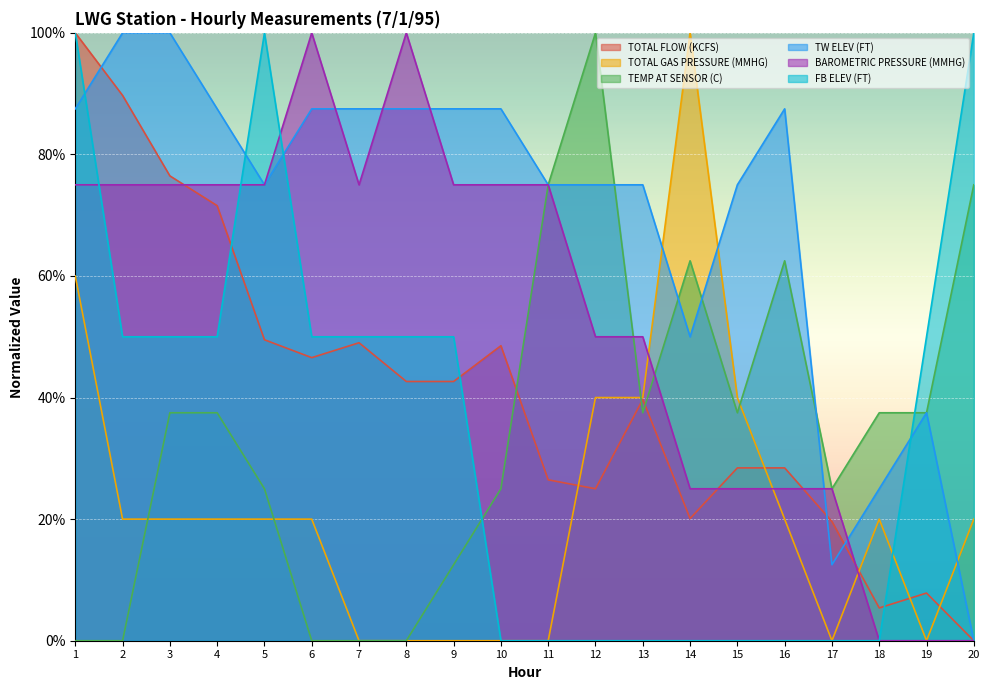

After their last crossing, which series has the higher values: TOTAL FLOW (KCFS) or TEMP AT SENSOR (C)?

TEMP AT SENSOR (C)